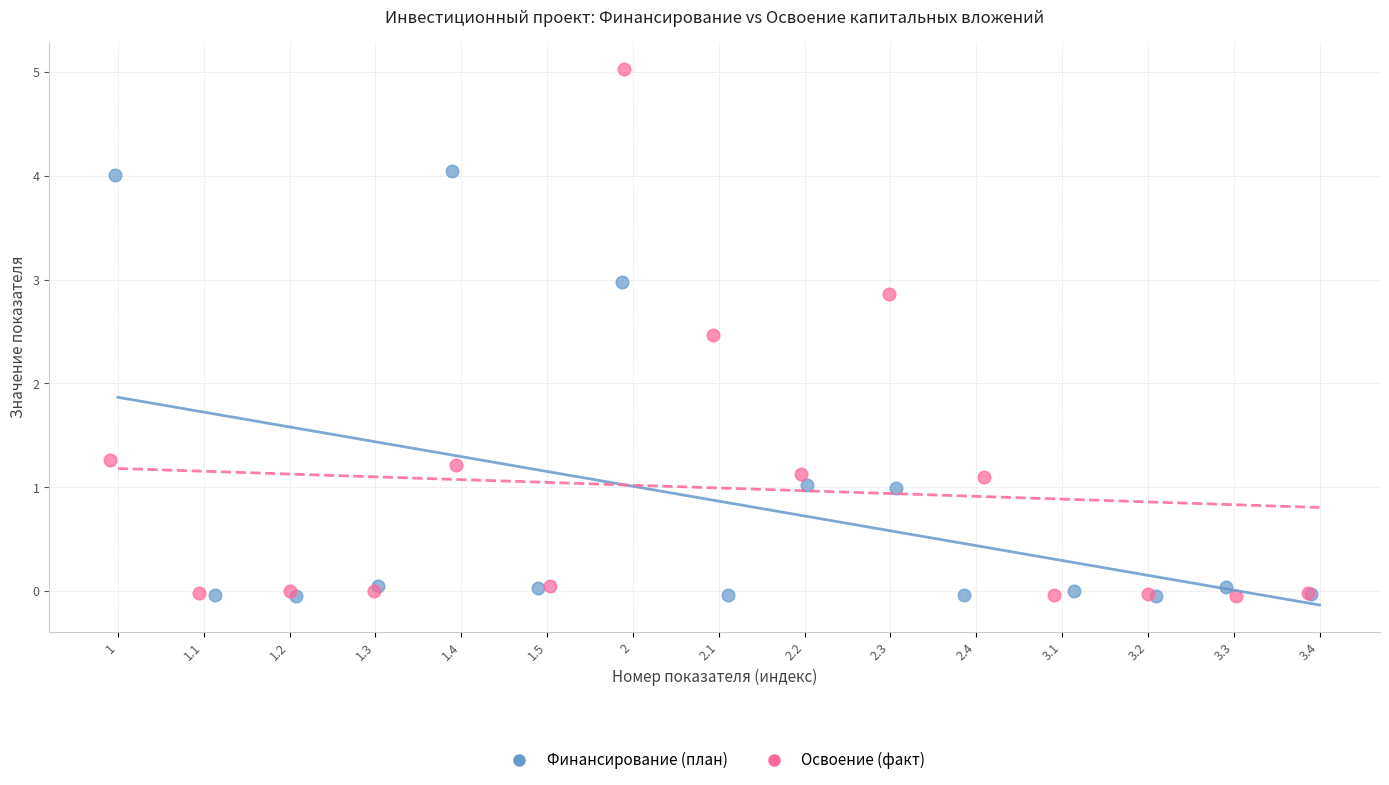

Which series contains the highest Y value?

Освоение (факт)